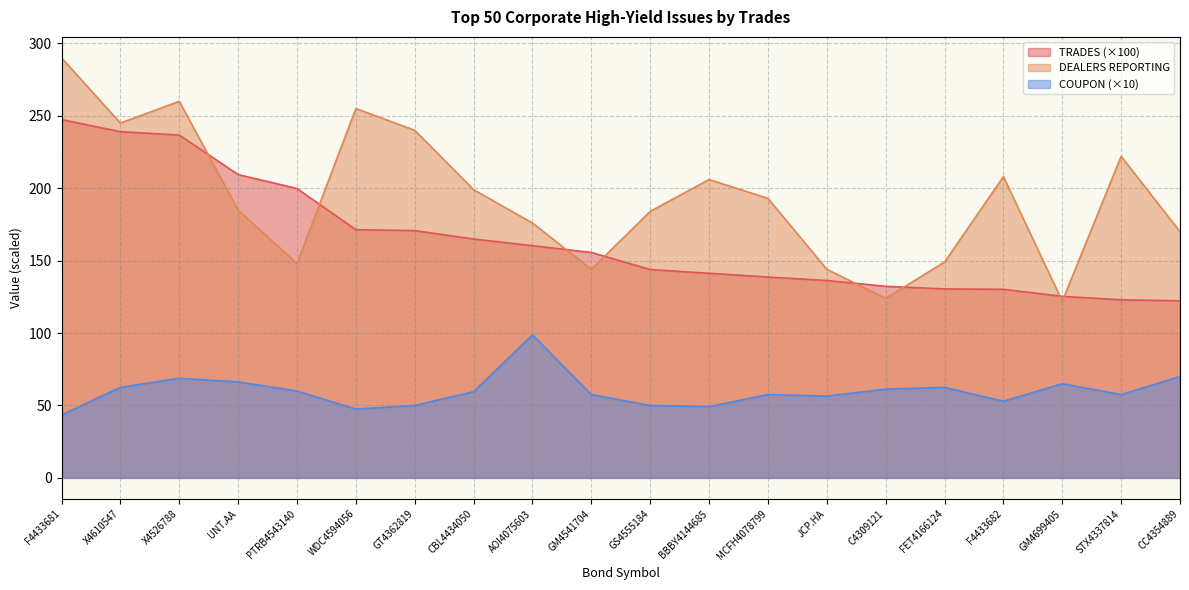

Reading left to right, list all the values displayed in this chart.

TRADES: F4433681=247.4	X4610547=239.0	X4526788=236.7	UNT.AA=209.4	PTRB4543140=199.8	WDC4594056=171.3	GT4362819=170.8	CBL4434050=164.9	AOI4075603=160.3	GM4541704=155.7	GS4555184=143.8	BBBY4144685=141.3	MCFH4078799=138.7	JCP.HA=136.3	C4309121=132.3	FET4166124=130.5	F4433682=130.2	GM4699405=125.3	STX4337814=123.0	CC4354889=122.2
DEALERS REPORTING: F4433681=290.0	X4610547=245.0	X4526788=260.0	UNT.AA=185.0	PTRB4543140=148.0	WDC4594056=255.0	GT4362819=240.0	CBL4434050=199.0	AOI4075603=176.0	GM4541704=144.0	GS4555184=184.0	BBBY4144685=206.0	MCFH4078799=193.0	JCP.HA=144.0	C4309121=124.0	FET4166124=149.0	F4433682=208.0	GM4699405=122.0	STX4337814=222.0	CC4354889=170.0
COUPON: F4433681=43.5	X4610547=62.5	X4526788=68.8	UNT.AA=66.2	PTRB4543140=60.0	WDC4594056=47.5	GT4362819=50.0	CBL4434050=59.5	AOI4075603=98.8	GM4541704=57.5	GS4555184=50.0	BBBY4144685=49.1	MCFH4078799=57.5	JCP.HA=56.5	C4309121=61.2	FET4166124=62.5	F4433682=52.9	GM4699405=65.0	STX4337814=57.5	CC4354889=70.0